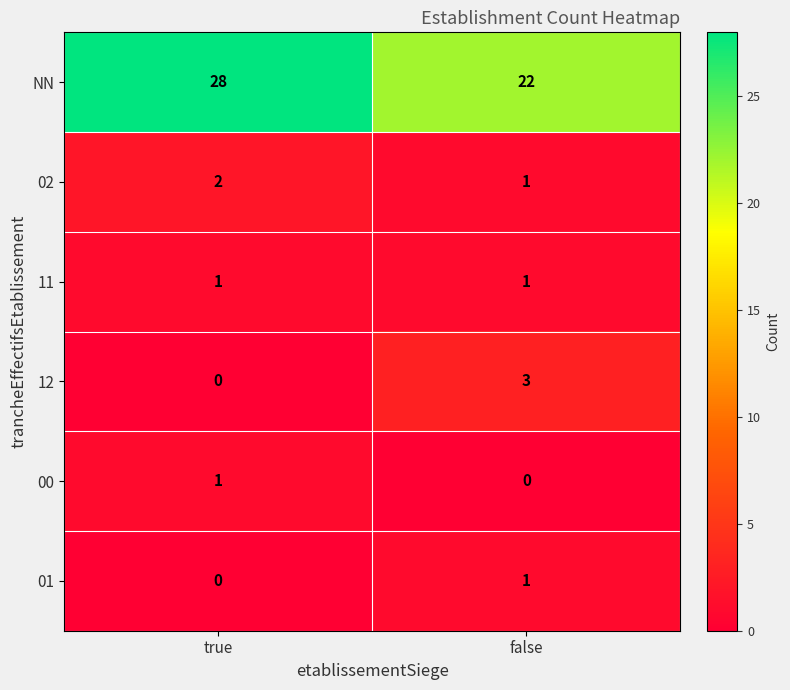

What is the total value across all series at true?

32